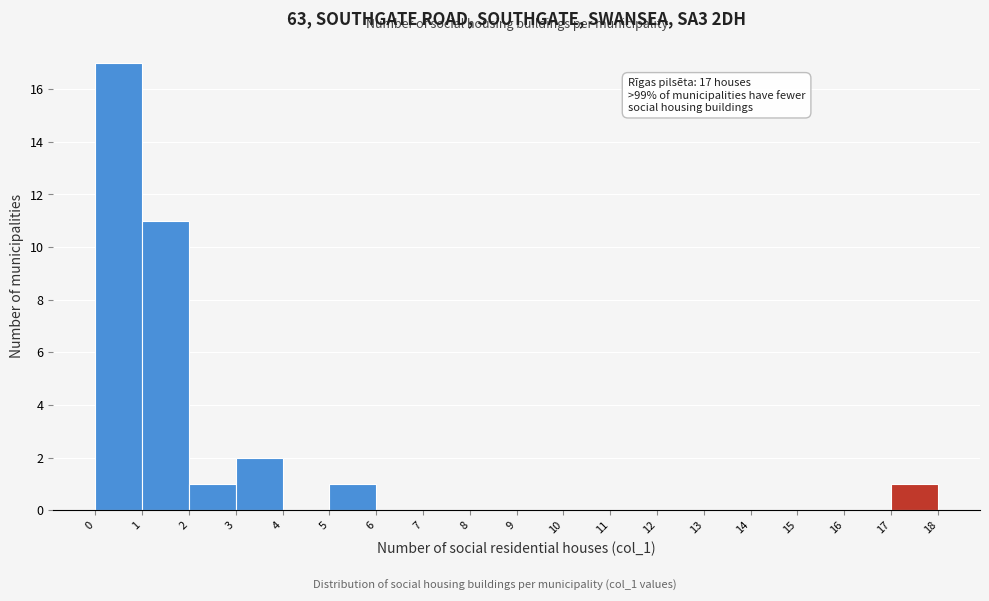

Over which range of the x-axis is the bar tallest?

0 to 1